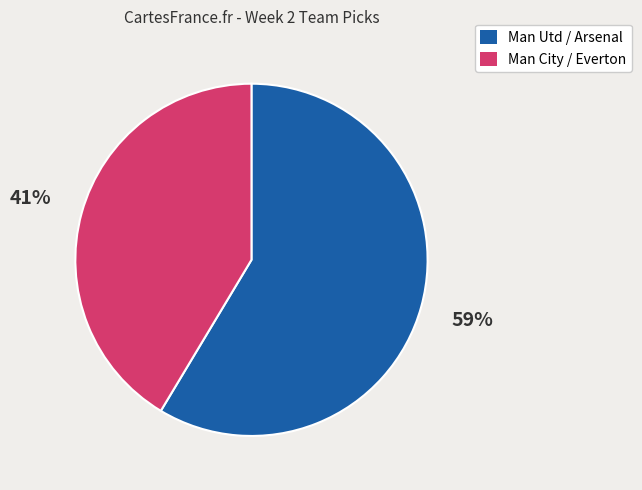

To the nearest percent, what is the average slice percentage?

50%